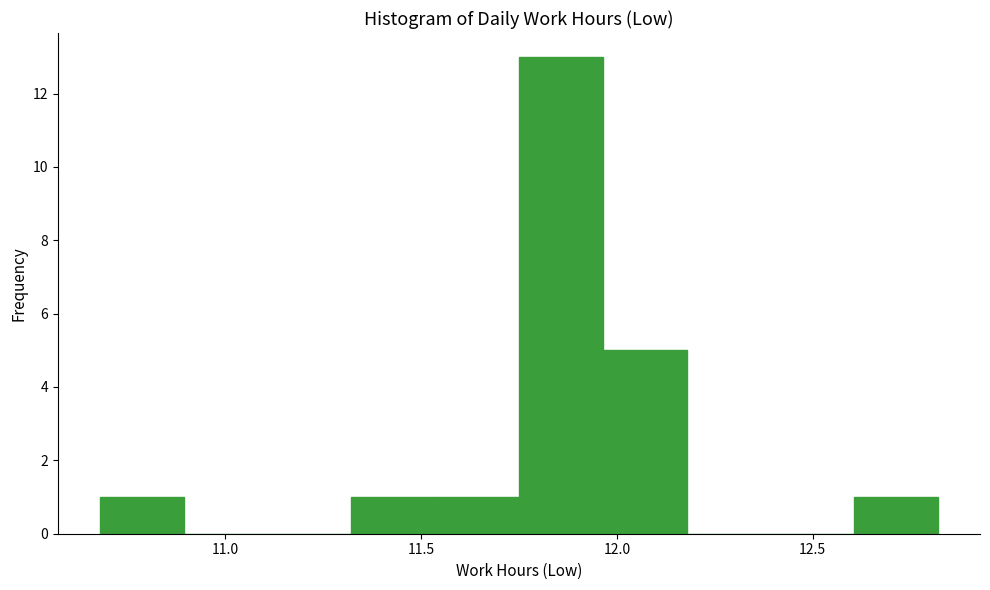

Reading left to right, list every bar in this chart as the range it spans on the x-axis followed by its height. Neither the bar edges nor the heights are printed on the chart, so give them approximately, as read against the axes.

10.70 to 10.90: 1
10.90 to 11.10: 0
11.10 to 11.30: 0
11.30 to 11.55: 1
11.55 to 11.75: 1
11.75 to 11.95: 13
11.95 to 12.20: 5
12.20 to 12.40: 0
12.40 to 12.60: 0
12.60 to 12.80: 1